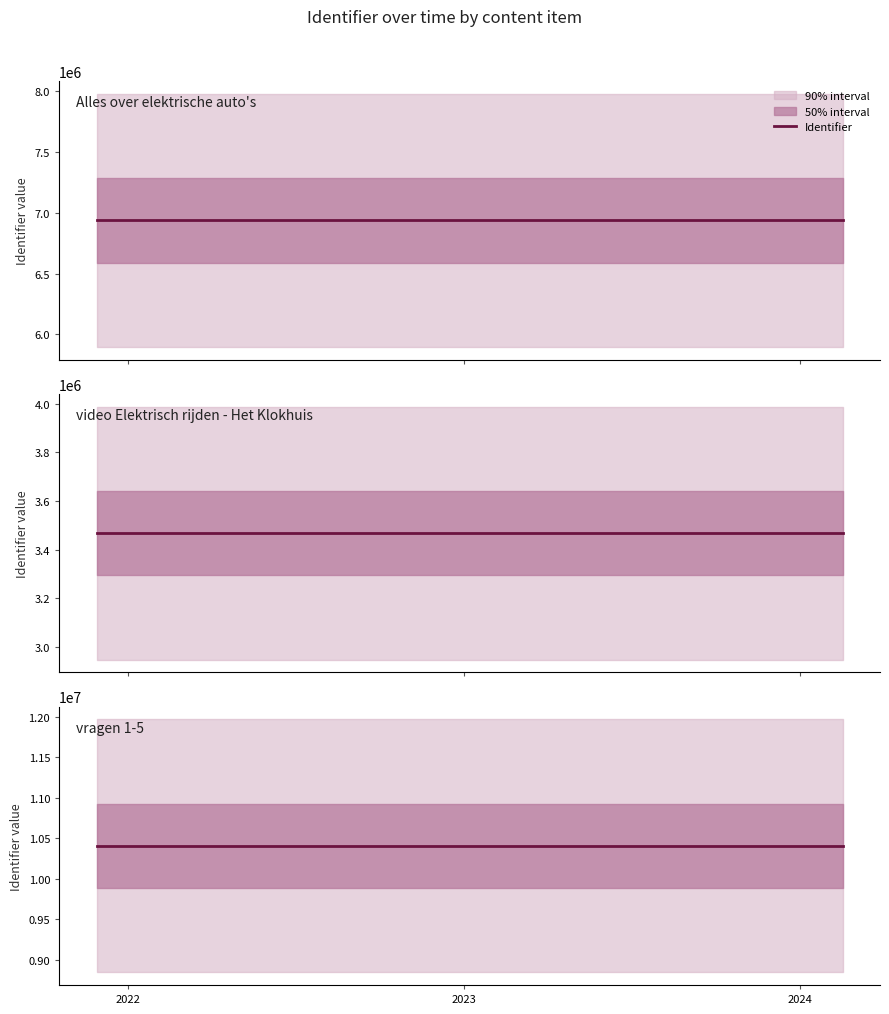

How many data points are less than 6937149?

3